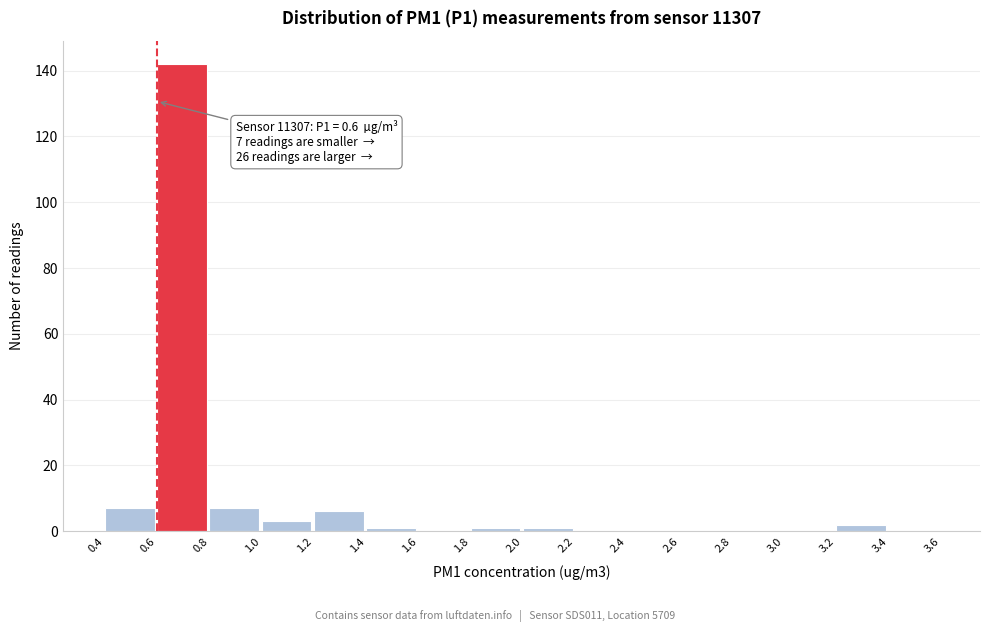

Which range on the x-axis has the tallest bar?

0.6 to 0.8